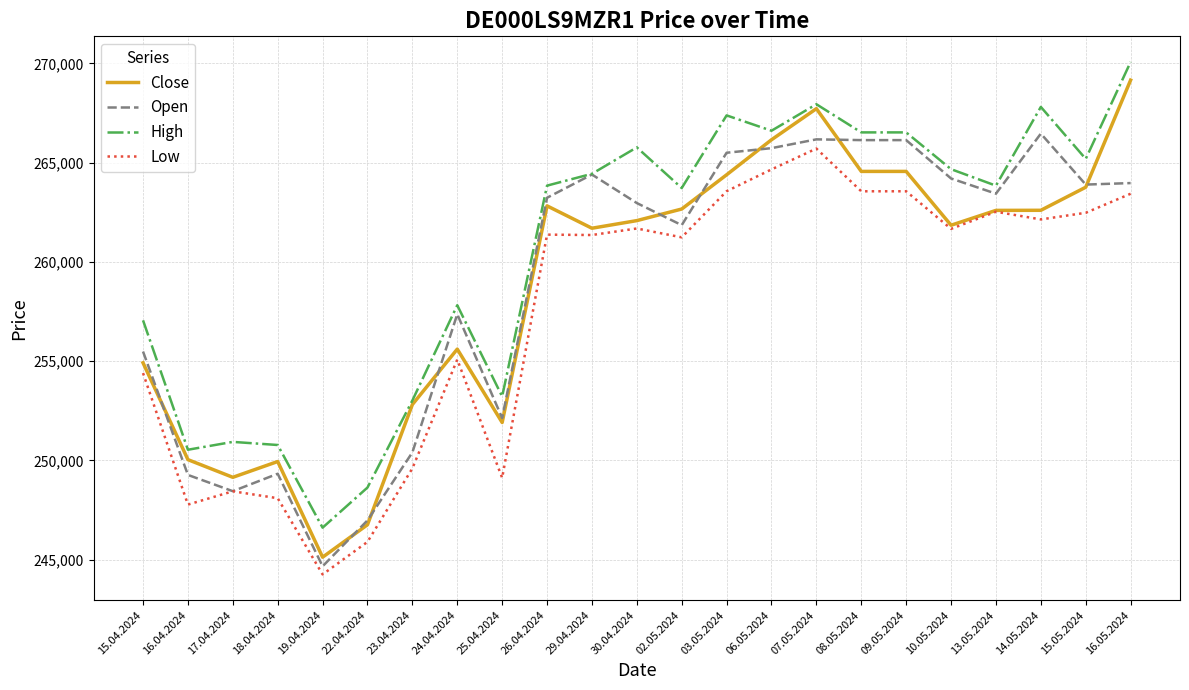

Is the value of Open at 13.05.2024 greater than the value of Close at 08.05.2024?

No